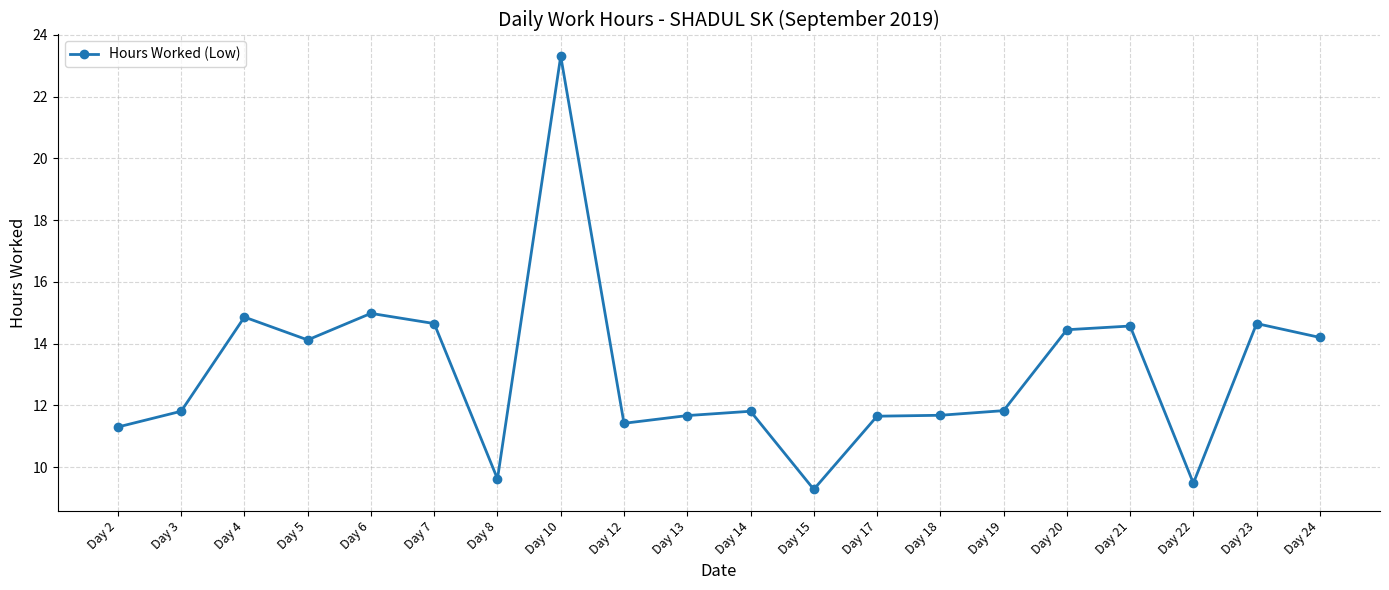

Approximately how many times larger is the value at Day 8 compared to Day 22?

1.0